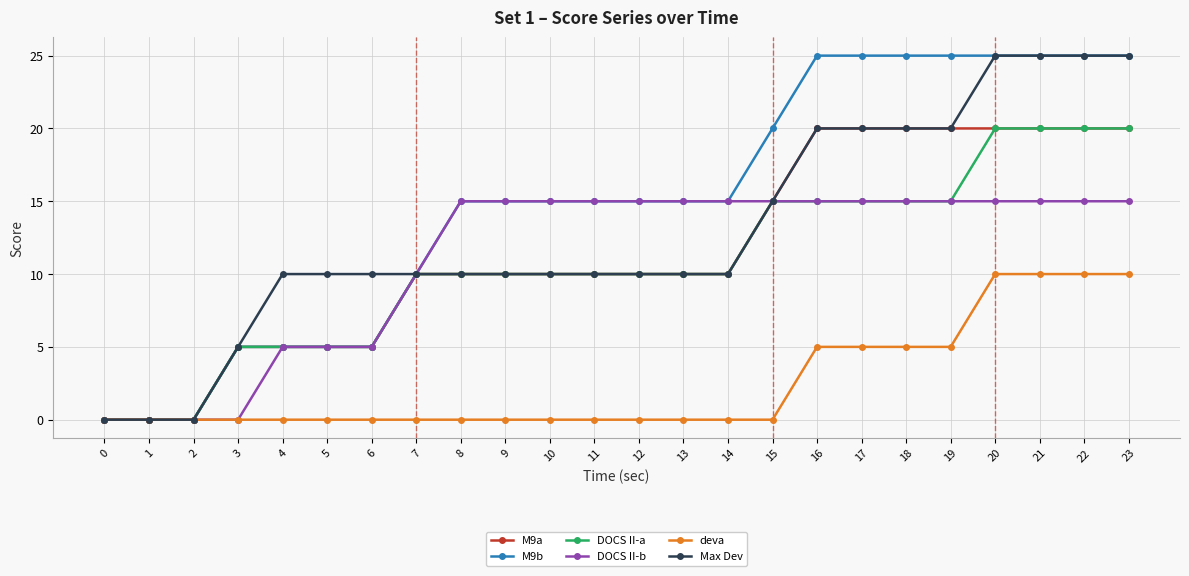

What is the highest value of the DOCS II-b series?

15